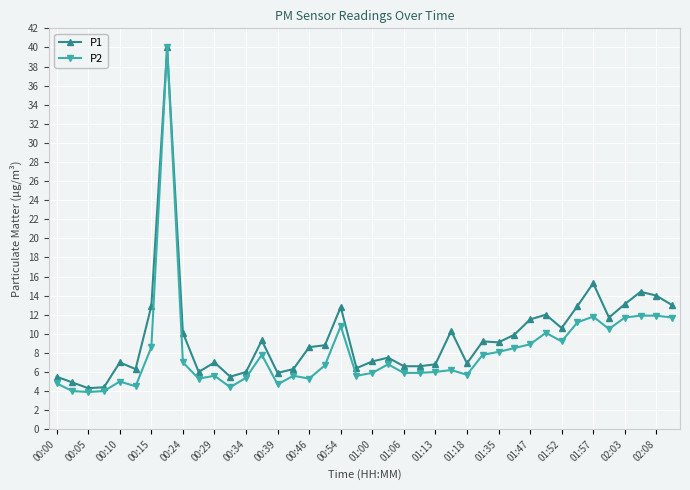

In P1, how many points are higher than both neighbors (excluding endpoints)?

11